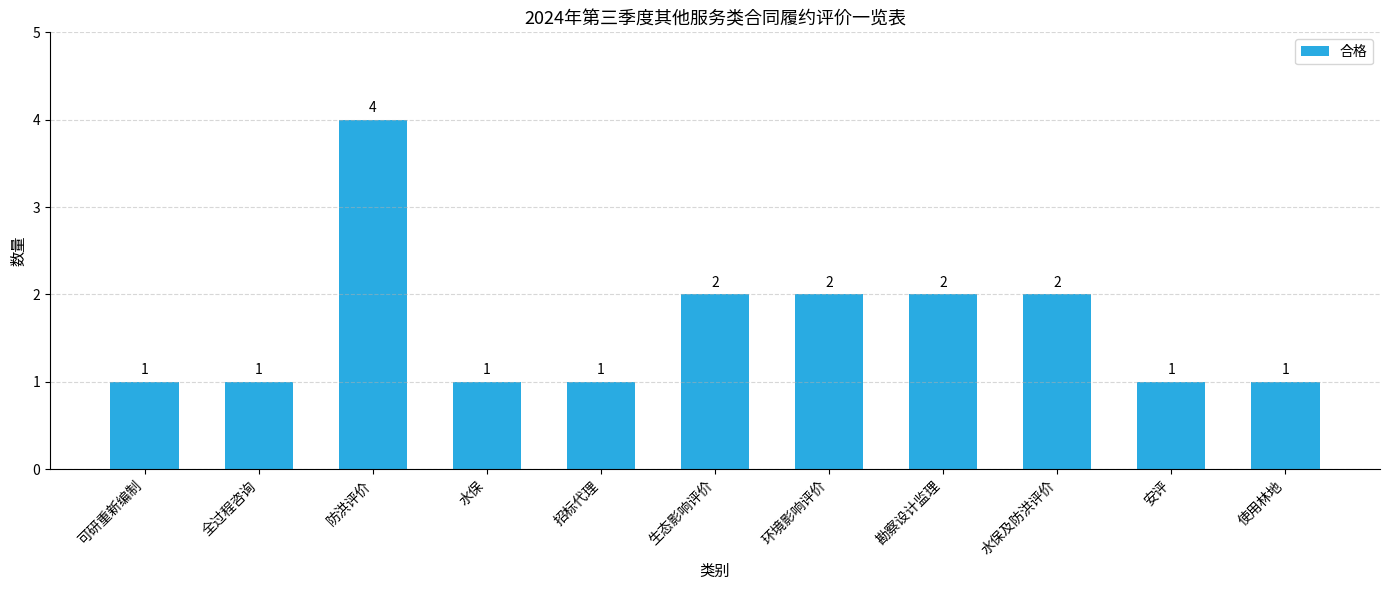

Reading left to right, transcribe all the data shown in this chart.

可研重新编制=1	全过程咨询=1	防洪评价=4	水保=1	招标代理=1	生态影响评价=2	环境影响评价=2	勘察设计监理=2	水保及防洪评价=2	安评=1	使用林地=1